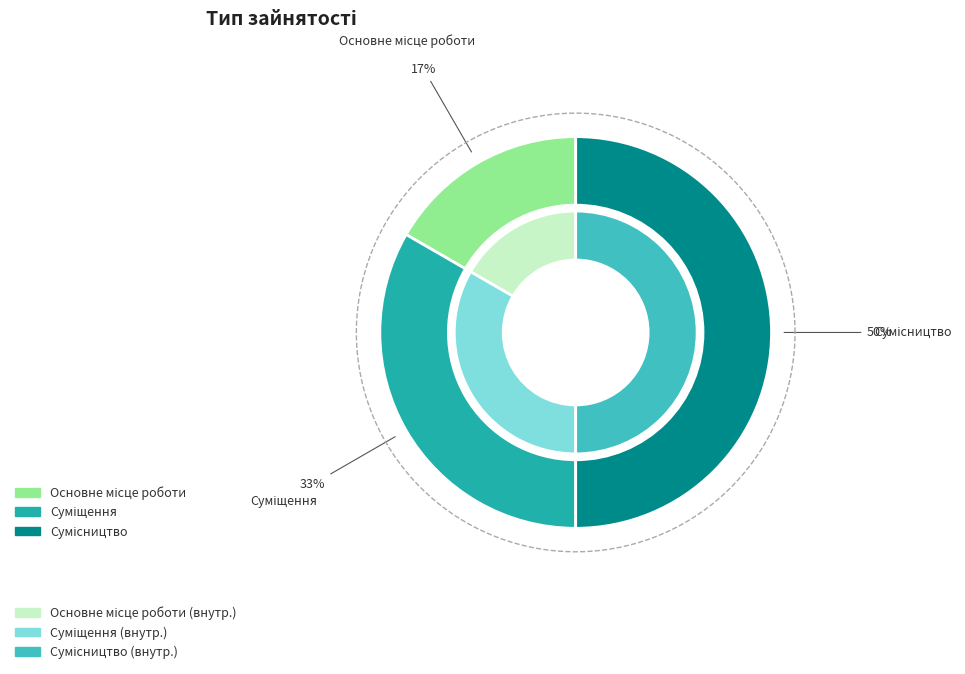

Is it true that Сумісництво is 50% of the pie?

True